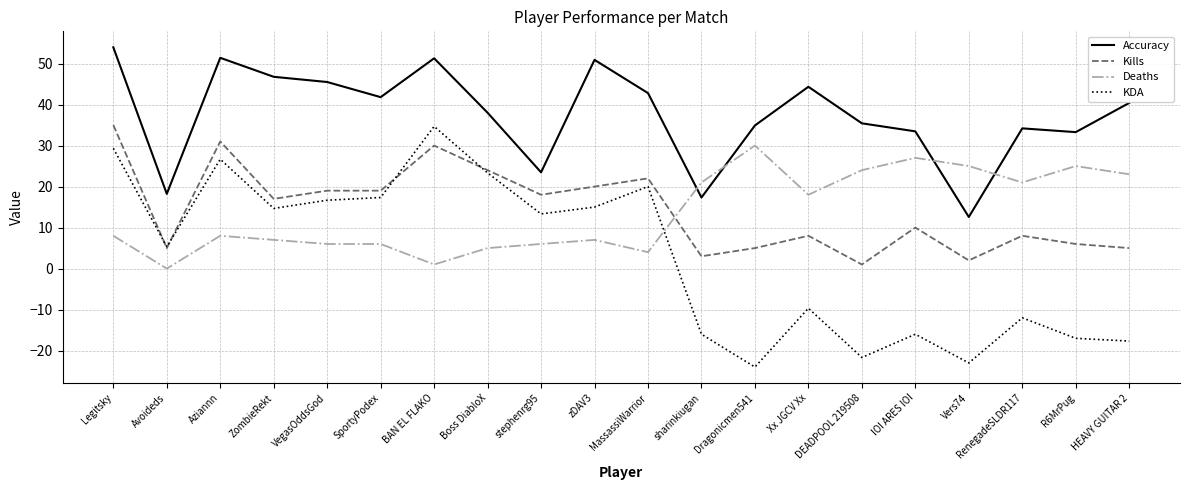

The value of Accuracy at IOI ARES IOI is 54.6. True or false?

False